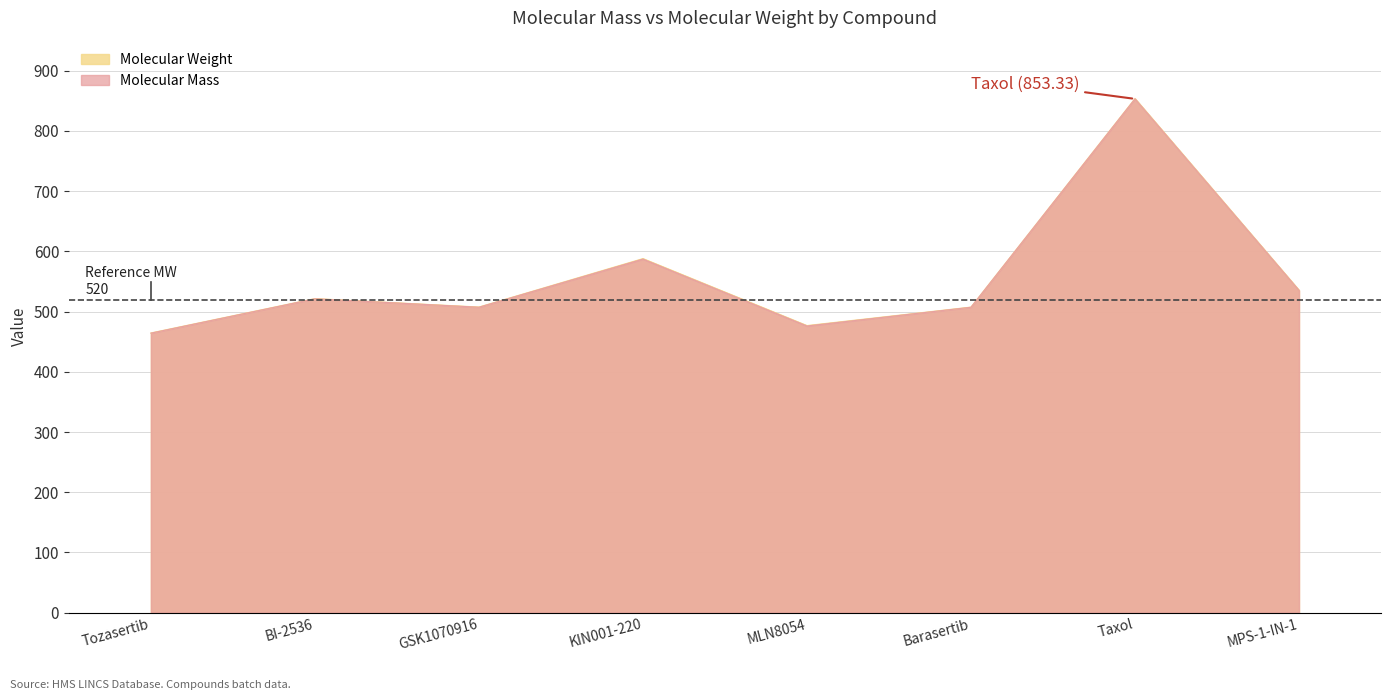

What is the approximate value of Molecular Weight at MLN8054?

476.9